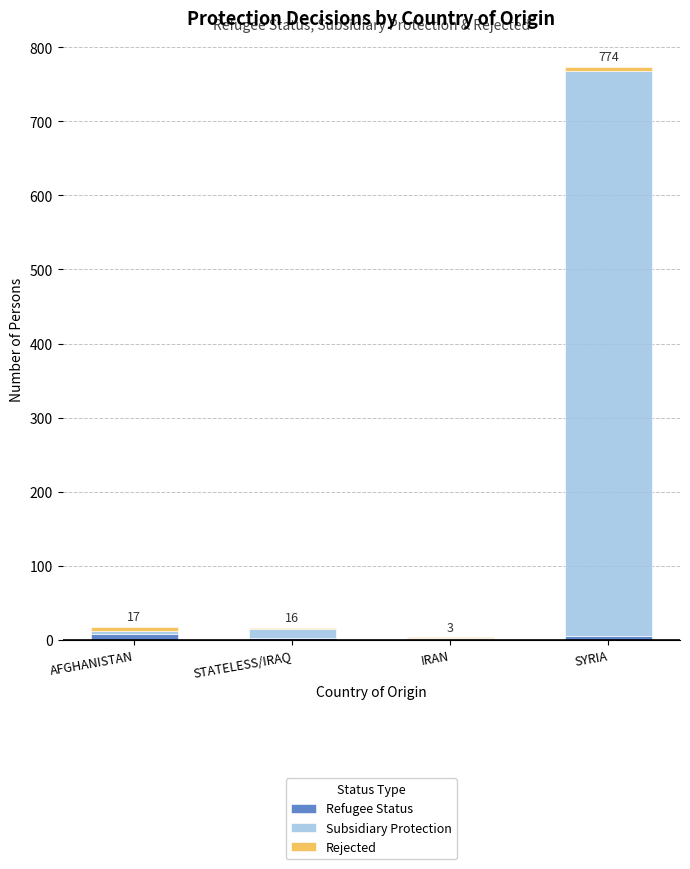

How many categories are shown in the chart?

4